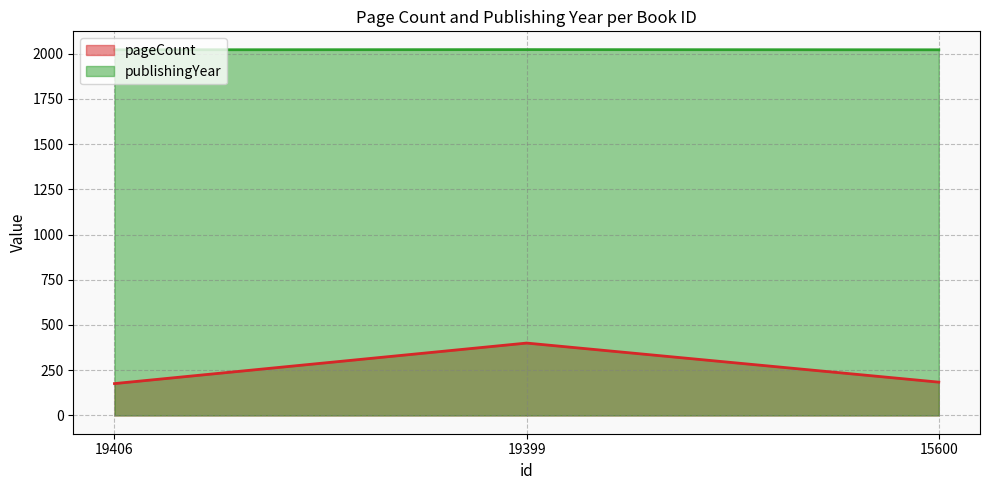

List the series in order of their peak value, highest first.

publishingYear, pageCount